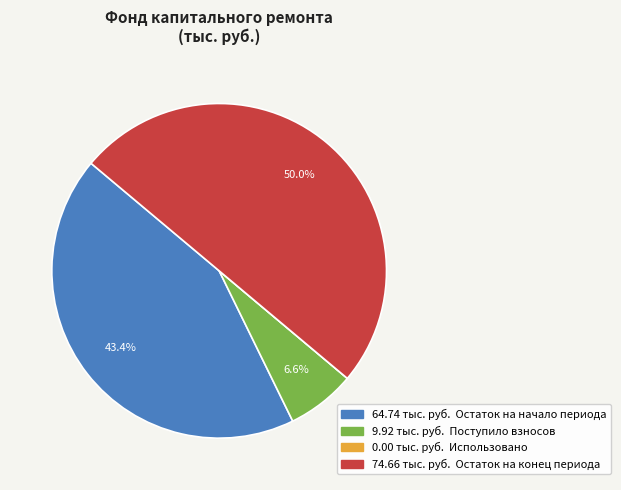

How many segments does this pie chart have?

4